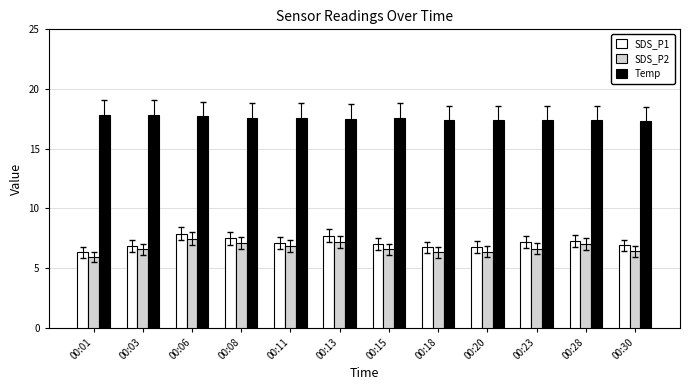

What is the minimum value shown in the chart?

5.9